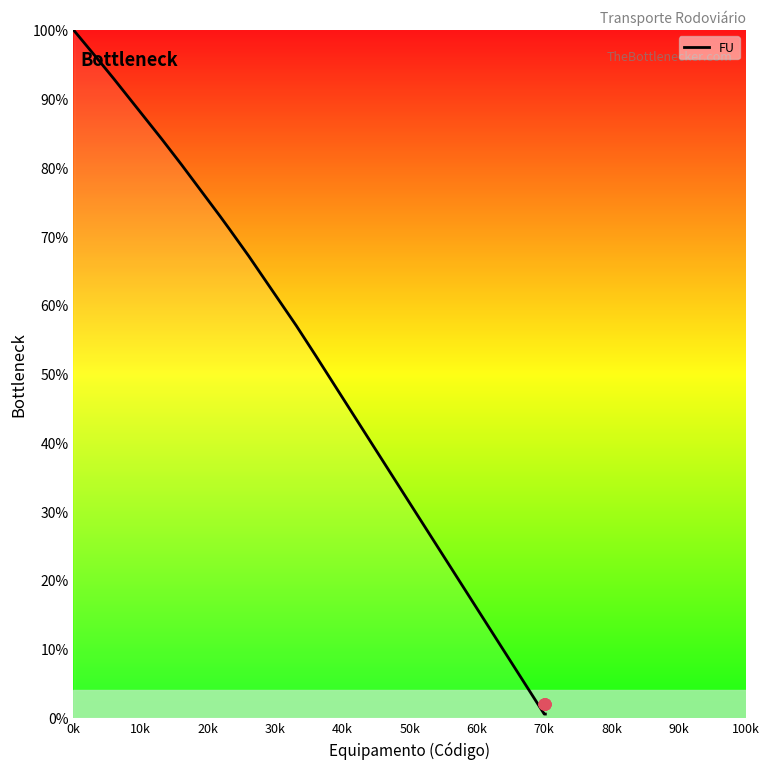

What is the ratio of the value at 90k to the value at 60k?

0.9